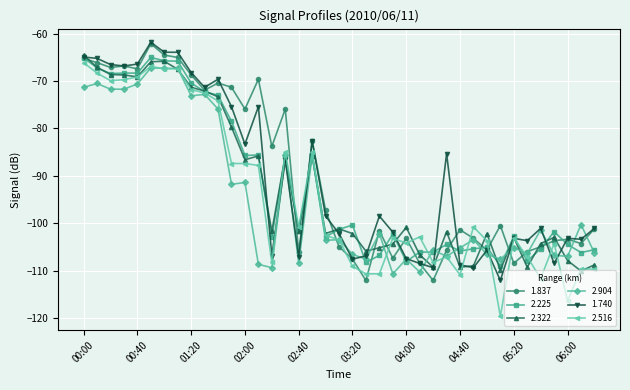

Does the chart have visible grid lines?

Yes